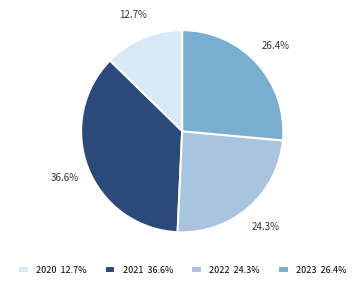

Rank the categories by value from highest to lowest.

2021, 2023, 2022, 2020